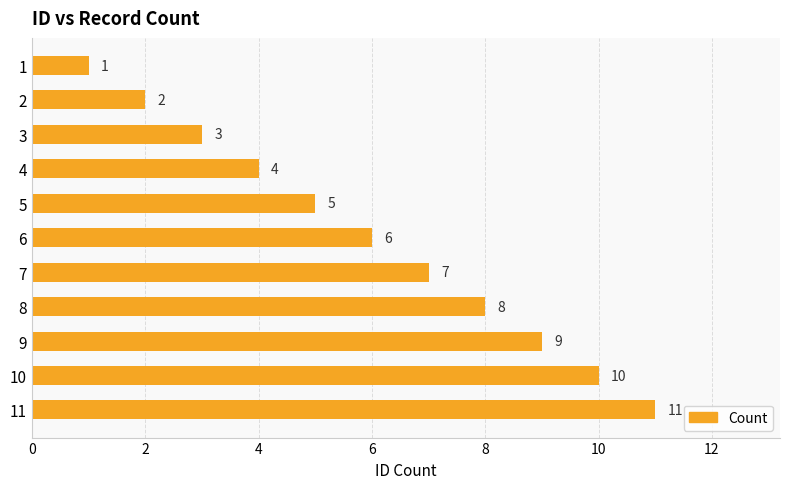

What is the value of the 9th bar from the top?

9